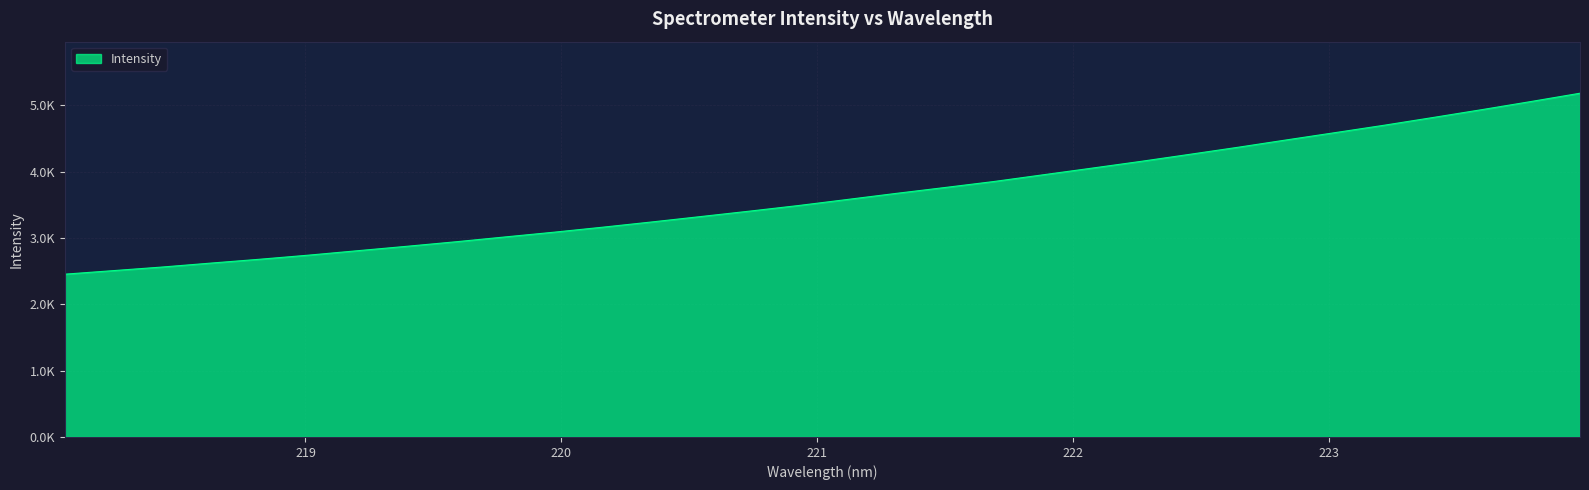

Rank the categories by value from highest to lowest.

223.9802, 223.7895, 223.5987, 223.408, 223.2172, 223.0264, 222.8355, 222.6447, 222.4538, 222.263, 222.0721, 221.8812, 221.6902, 221.4993, 221.3083, 221.1174, 220.9264, 220.7354, 220.5444, 220.3533, 220.1623, 219.9712, 219.7801, 219.589, 219.3979, 219.2067, 219.0156, 218.8244, 218.6332, 218.442, 218.2508, 218.0596